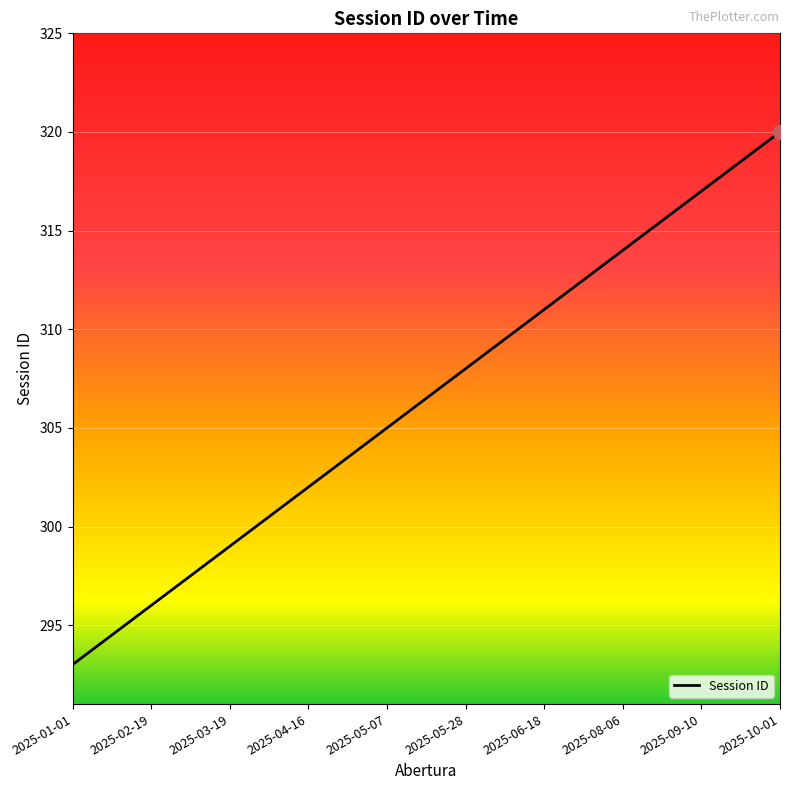

What is the sum of all values?

8582